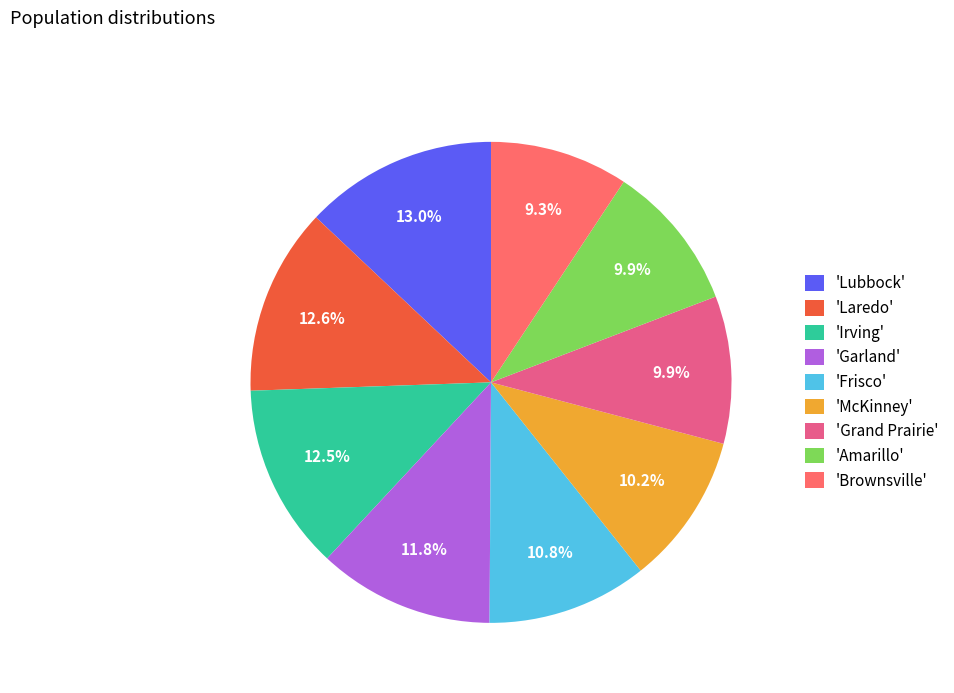

What percentage is NOT represented by 'Laredo'?

87.4%